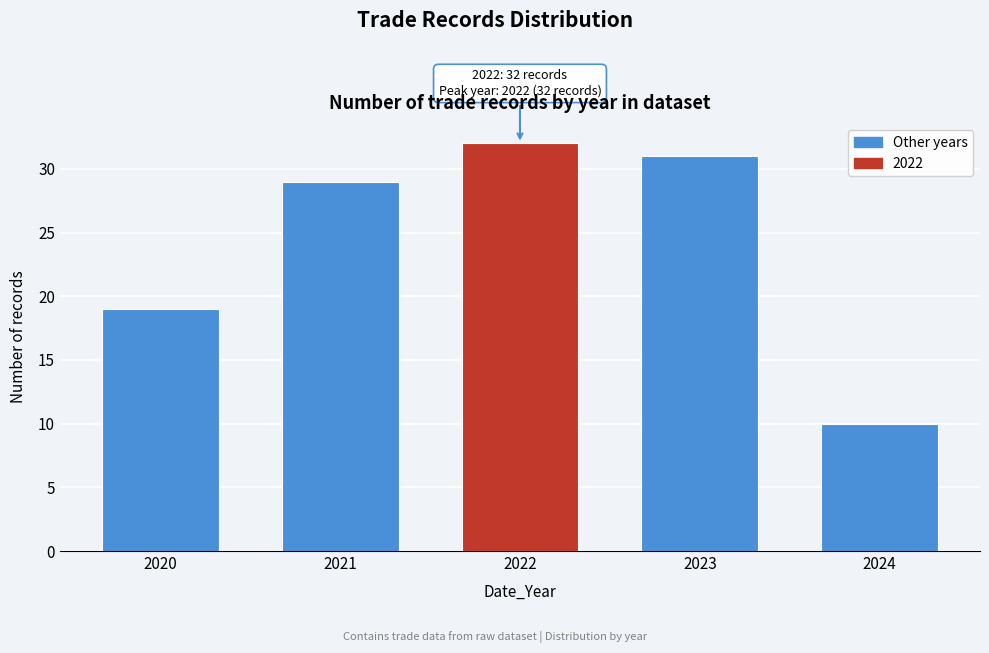

Reading left to right, extract all data points from this chart.

19	29	32	31	10